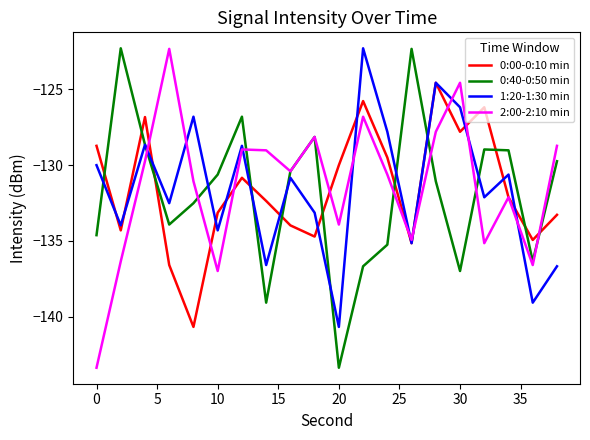

In 1:20-1:30 min, how many points are higher than both neighbors (excluding endpoints)?

7